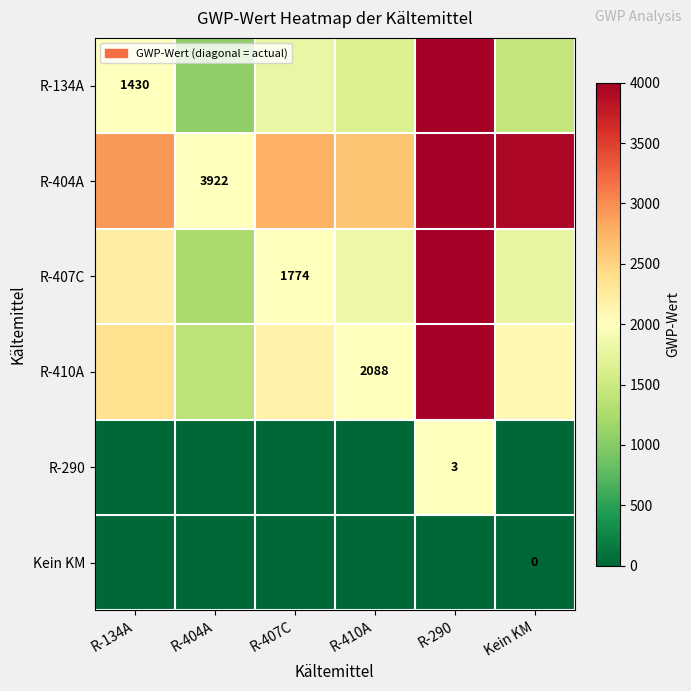

How many data points in R-410A are above 2162?

3